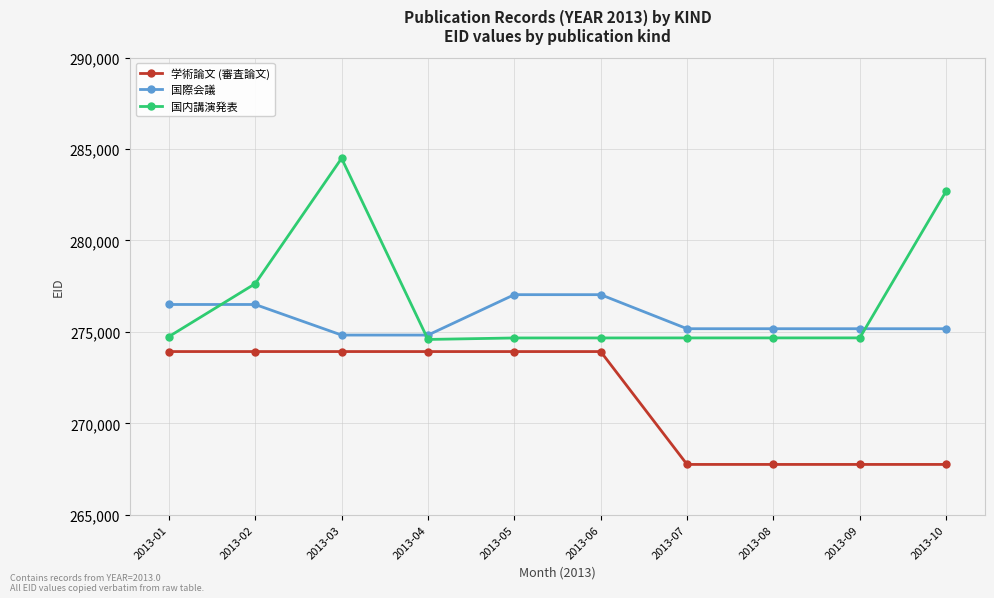

How many data points does each series have?

10